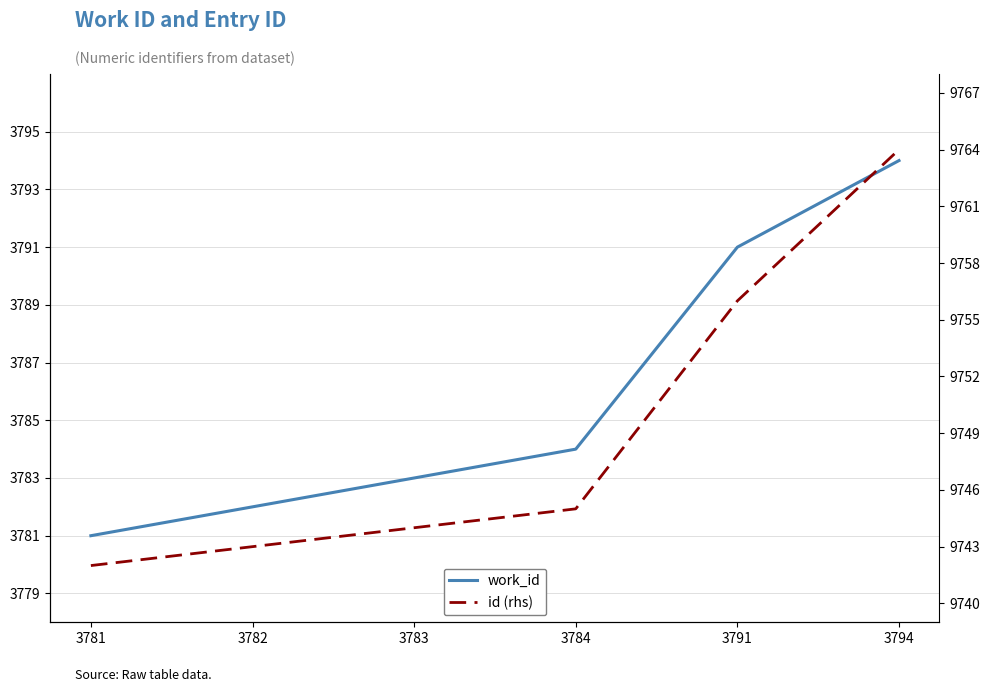

The value of work_id at 3783 is 3783. True or false?

True